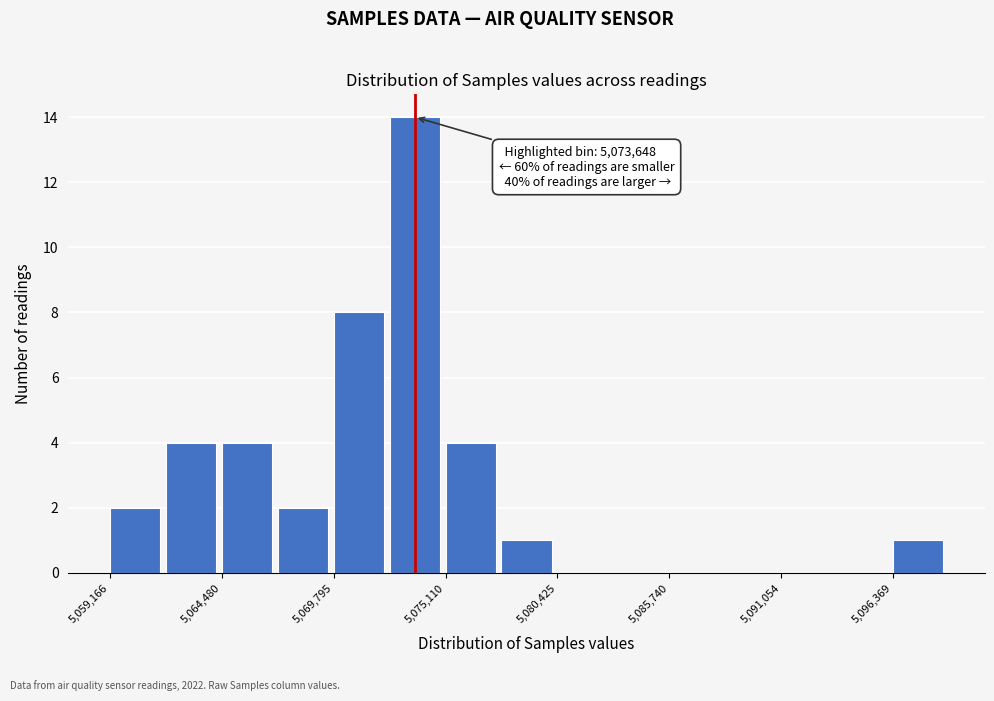

Around what value on the x-axis is the tallest bar? Give the approximate position of its centre, as read against the axis.

5074000